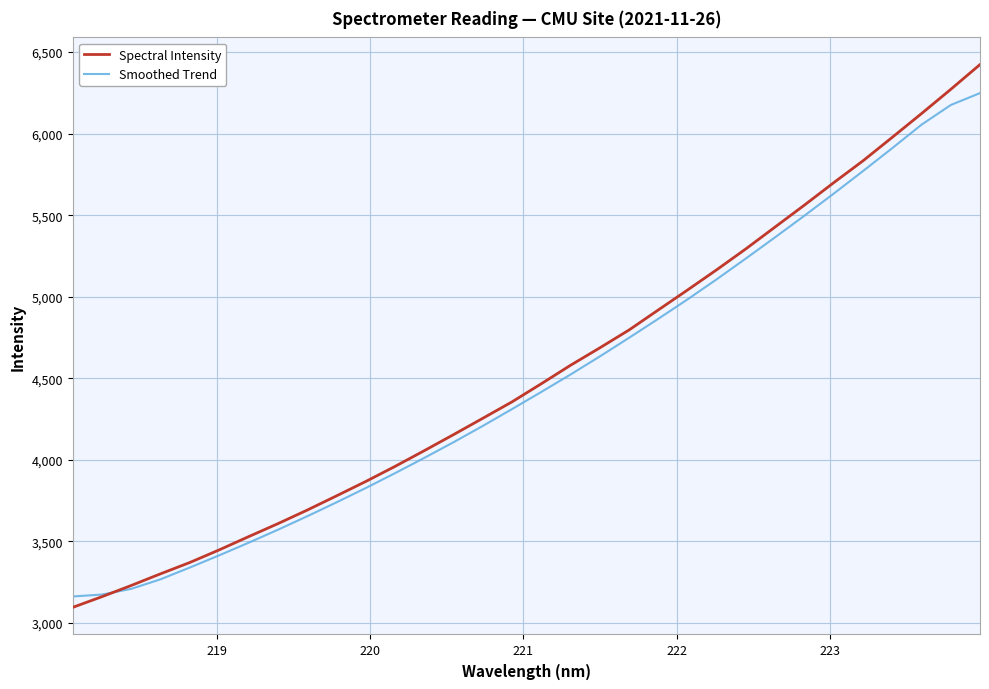

What is the average value of the Spectral Intensity series?

4535.0